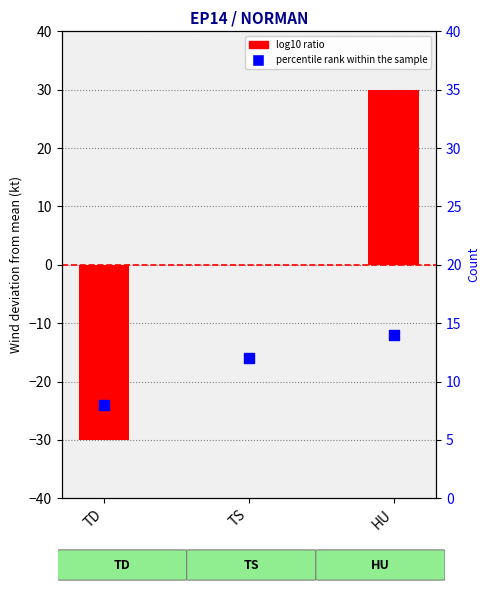

Which series has the widest spread of Y values?

log10 ratio